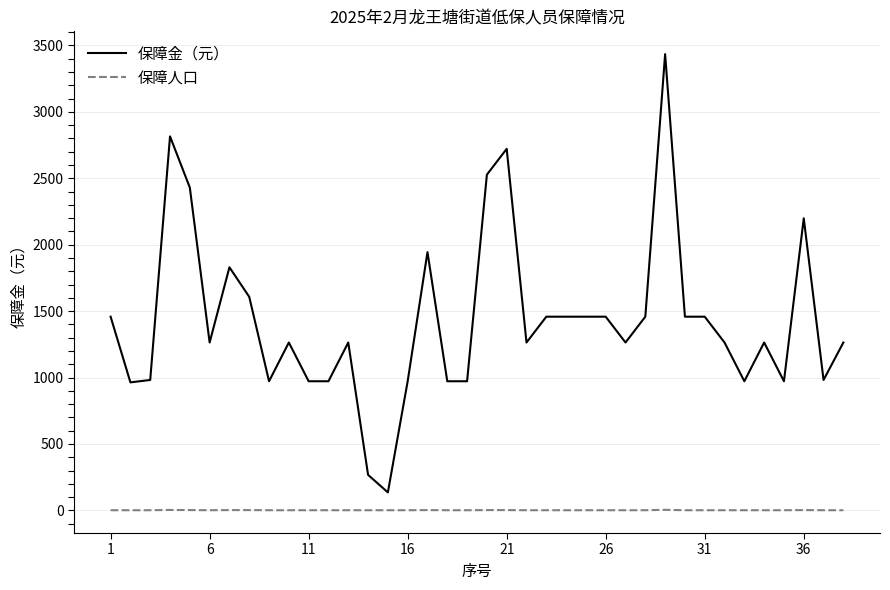

True or false: 保障人口 and 保障金（元） cross at least once.

False